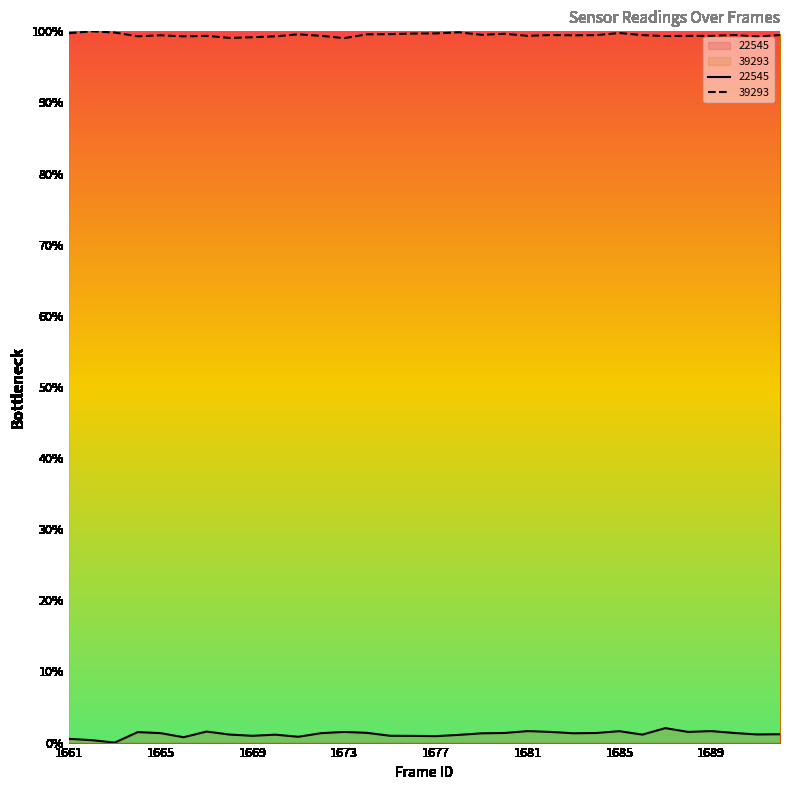

True or false: 39293 has more than 1 interior local peaks.

True